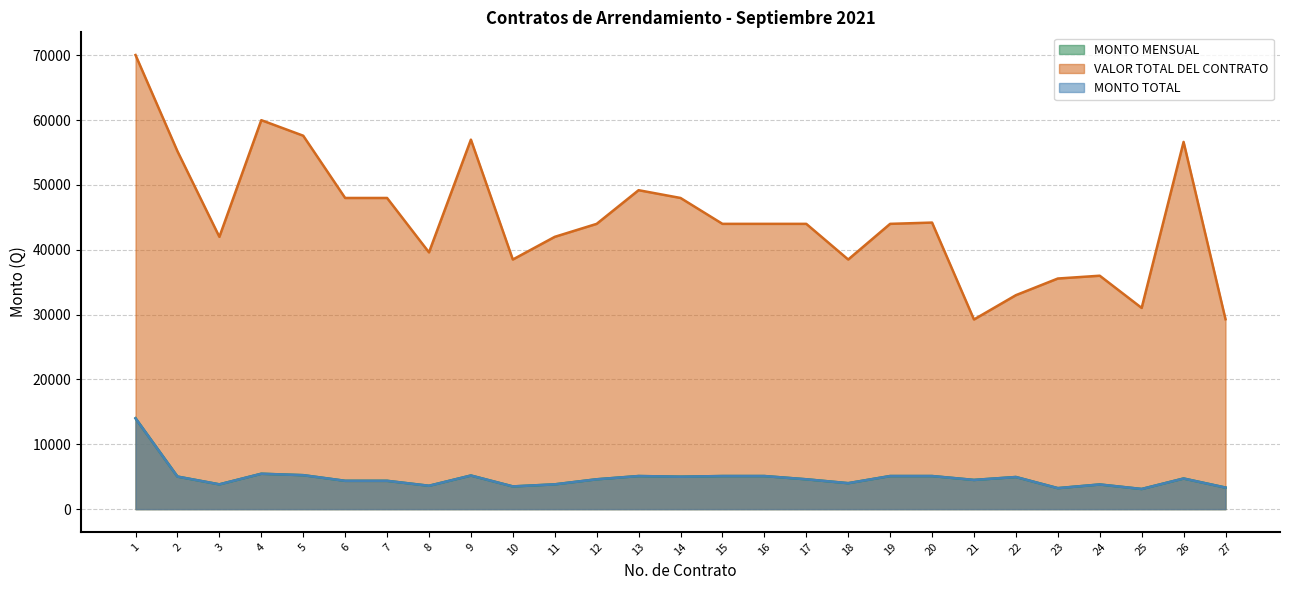

True or false: VALOR TOTAL DEL CONTRATO and MONTO TOTAL cross at least once.

False